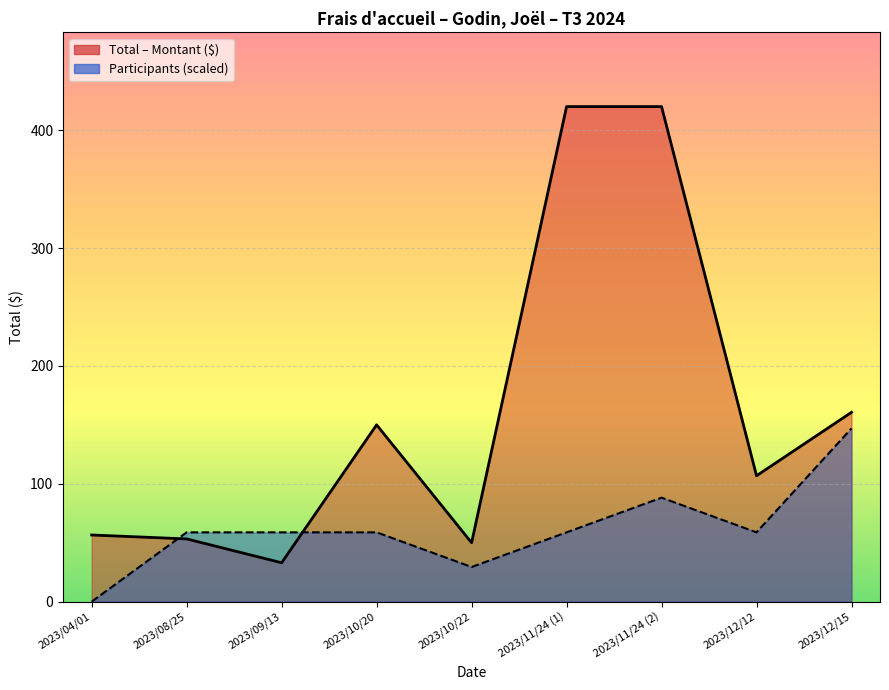

Count the number of data series in this chart.

2